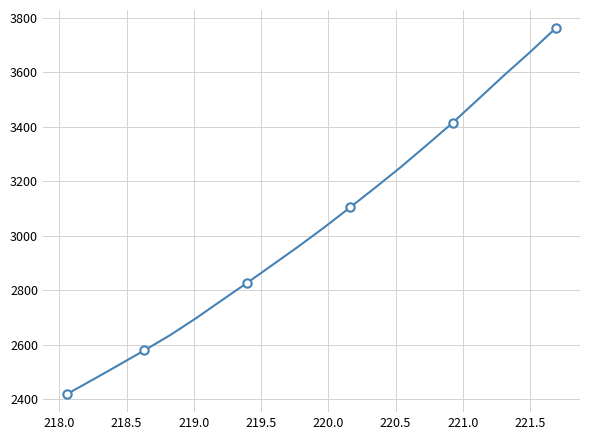

What is the smallest value displayed?

2420.6